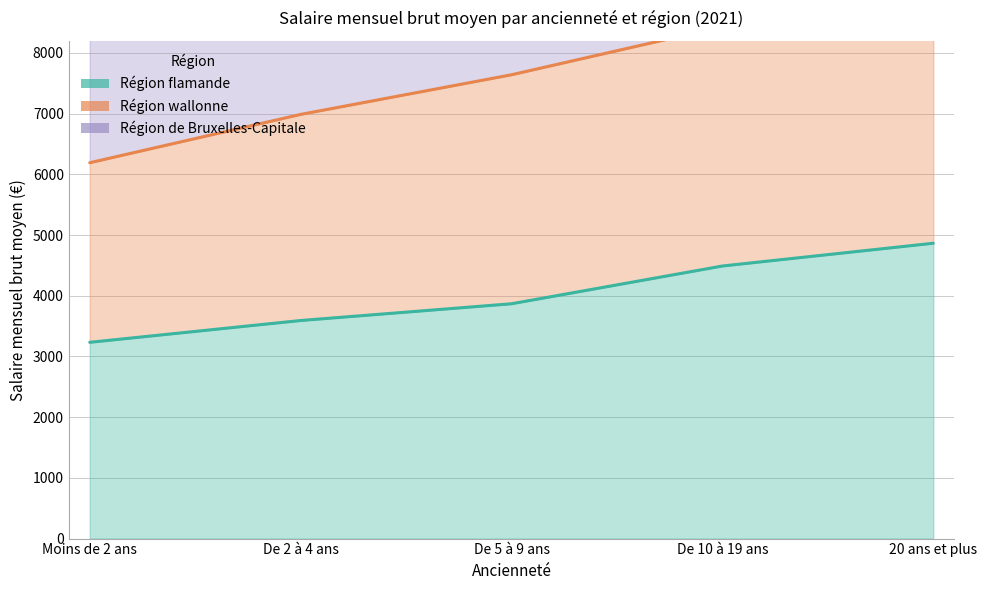

True or false: Région de Bruxelles-Capitale has a value of 9909 at Moins de 2 ans.

True